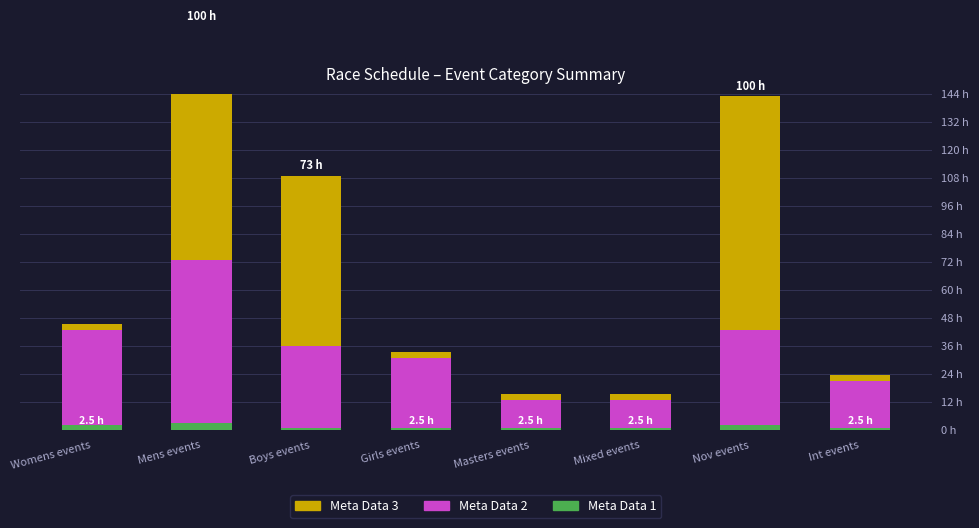

Between Mens events and Boys events, which series saw the biggest shift?

Meta Data 2